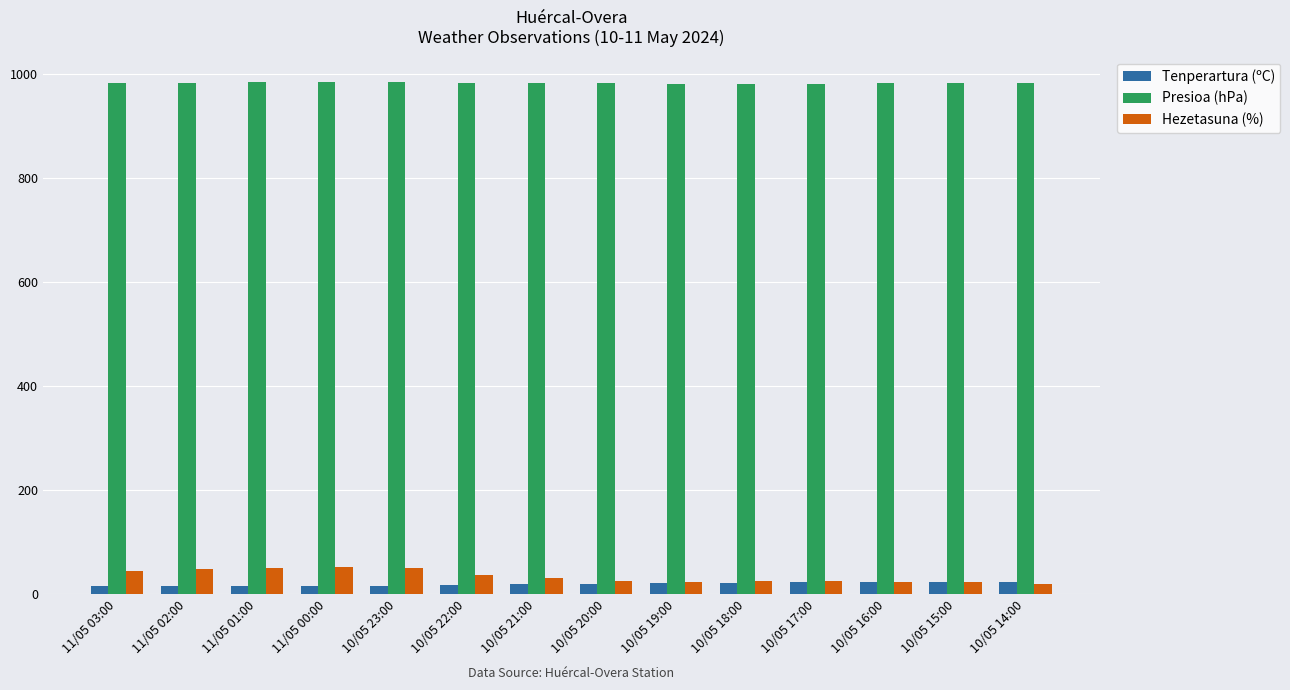

True or false: Tenperartura (ºC) has a value of 16.1 at 11/05 02:00.

True